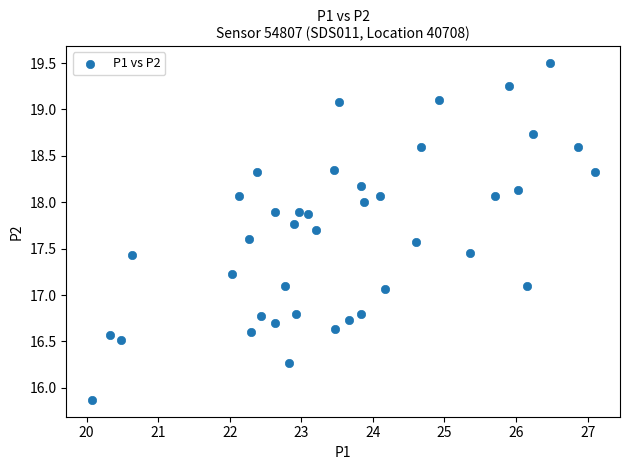

What is the range of Y values (max minus min)?

3.6